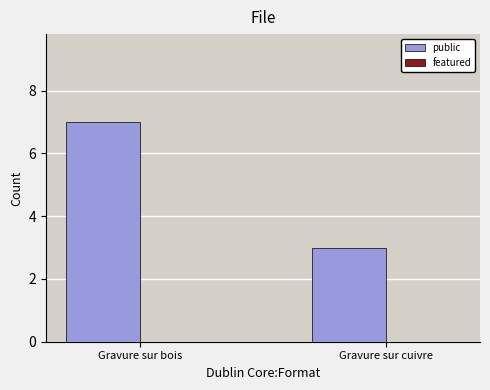

True or false: the data shows 3 at Gravure sur bois.

False